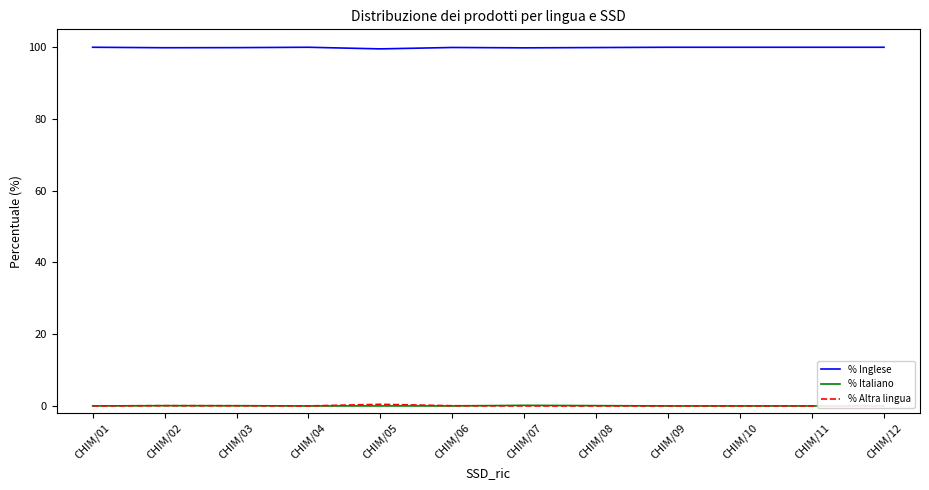

In % Inglese, how many points are higher than both neighbors (excluding endpoints)?

2